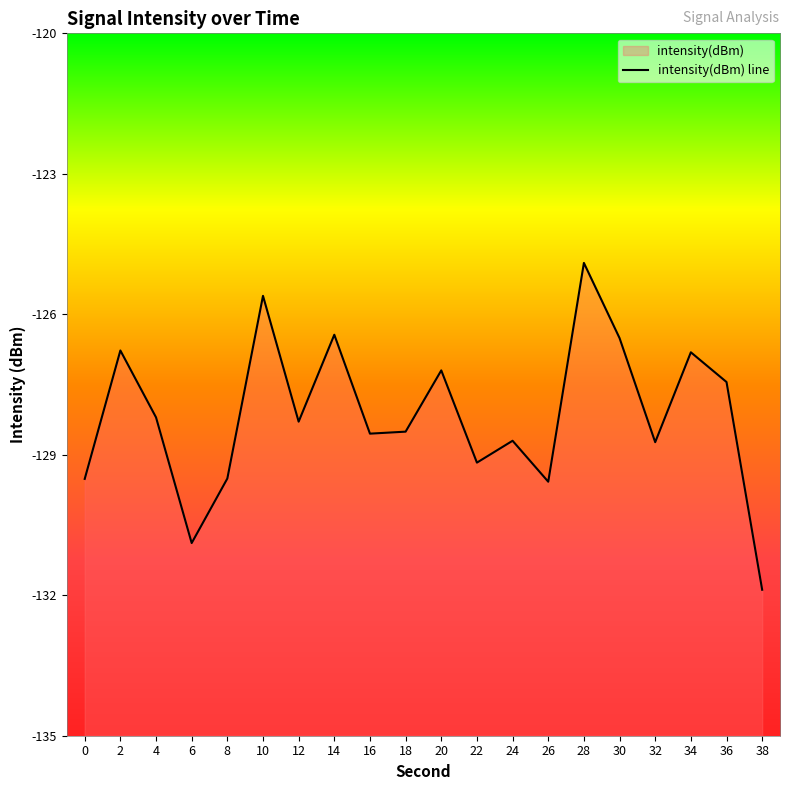

Reading left to right, list all the values displayed in this chart.

-129.5	-126.8	-128.2	-130.9	-129.5	-125.6	-128.3	-126.4	-128.5	-128.5	-127.2	-129.2	-128.7	-129.6	-124.9	-126.5	-128.7	-126.8	-127.4	-131.9